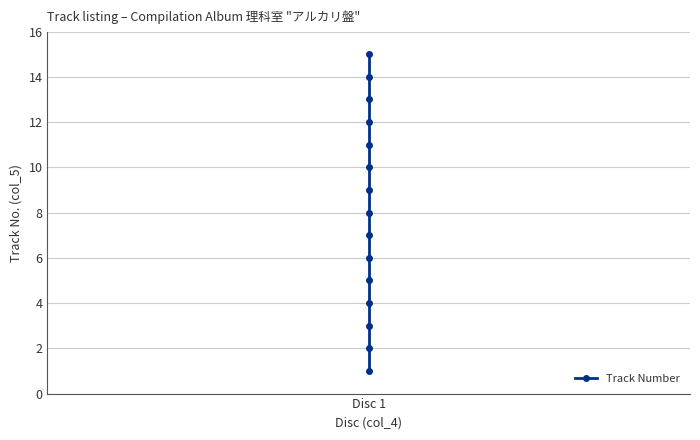

At which category does the chart reach its minimum across all series?

Disc 1